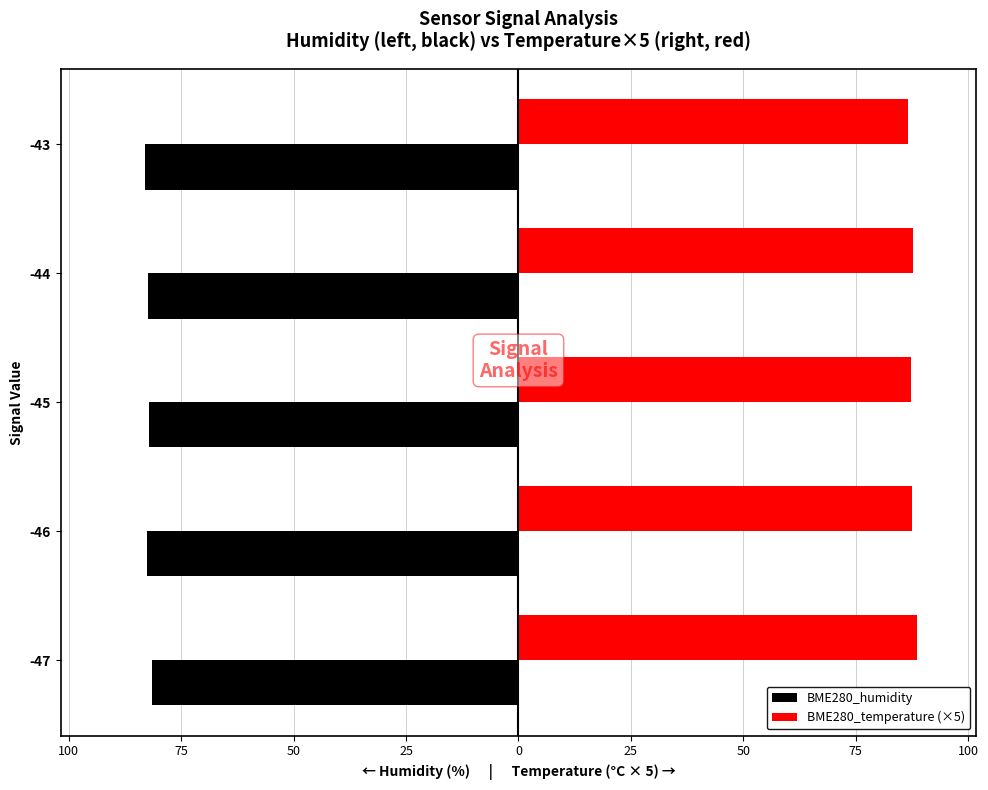

What are all the series names shown in the legend?

BME280_humidity, BME280_temperature (×5)